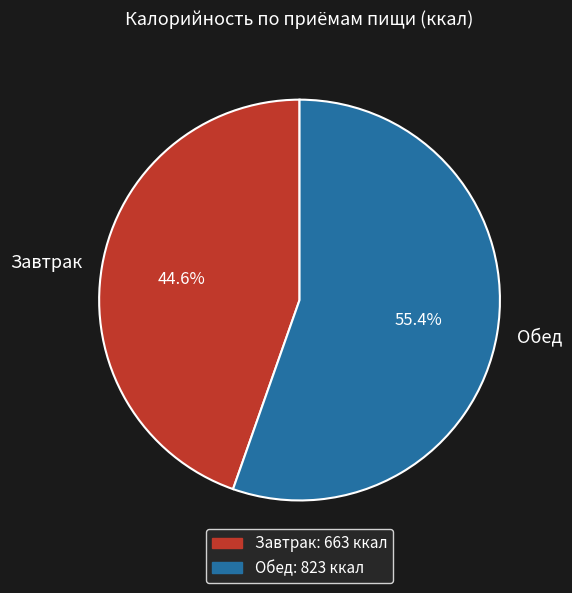

What is the total percentage of Завтрак and Обед?

100.0%